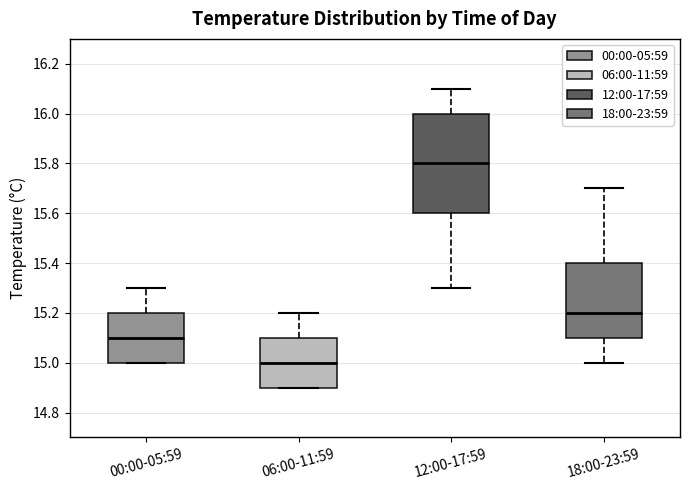

Where is the upper edge of the box for 06:00-11:59 on the y-axis? The values are not printed on the chart, so give them approximately, as read against the axis.

15.1